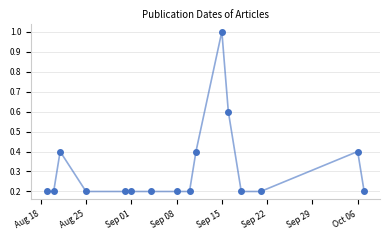

What is the range of Y values (max minus min)?

0.8